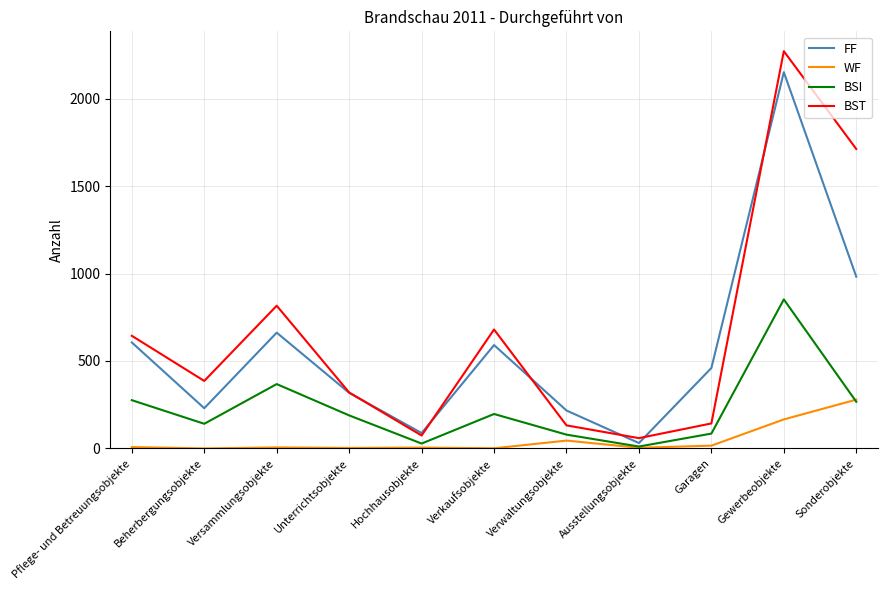

Which category has the highest value across all series?

Gewerbeobjekte